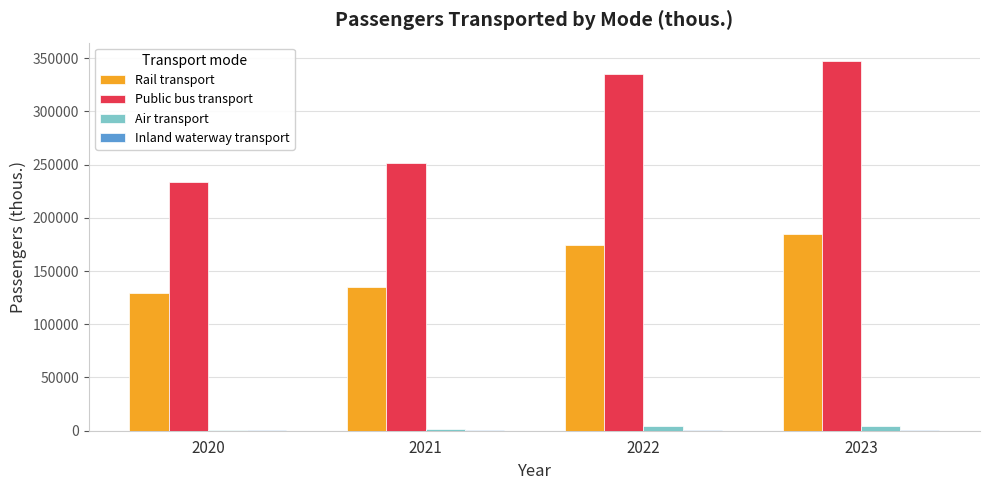

Where does the Public bus transport series first go above 334831?

2022